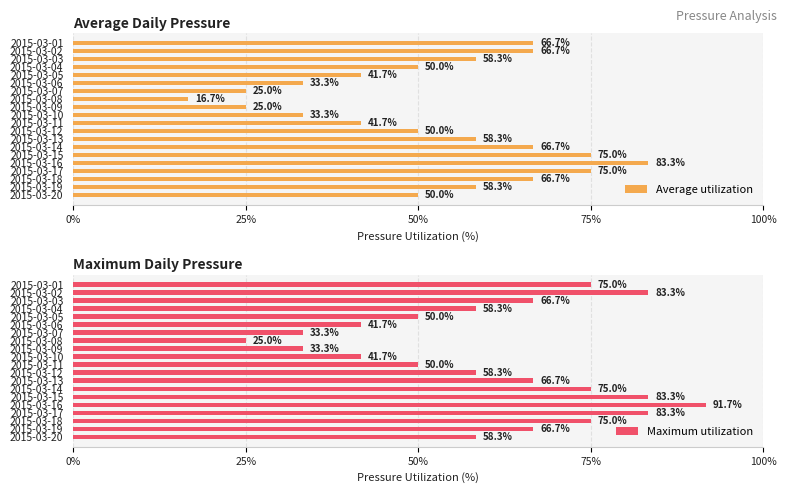

Which series has the widest spread of values?

Maximum utilization